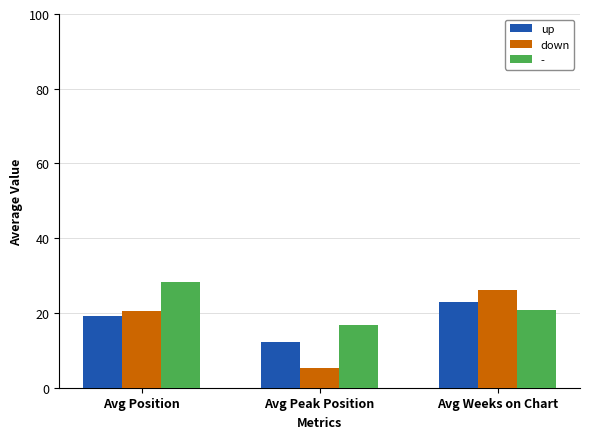

The up series shows 14.2 at Avg Weeks on Chart. True or false?

False